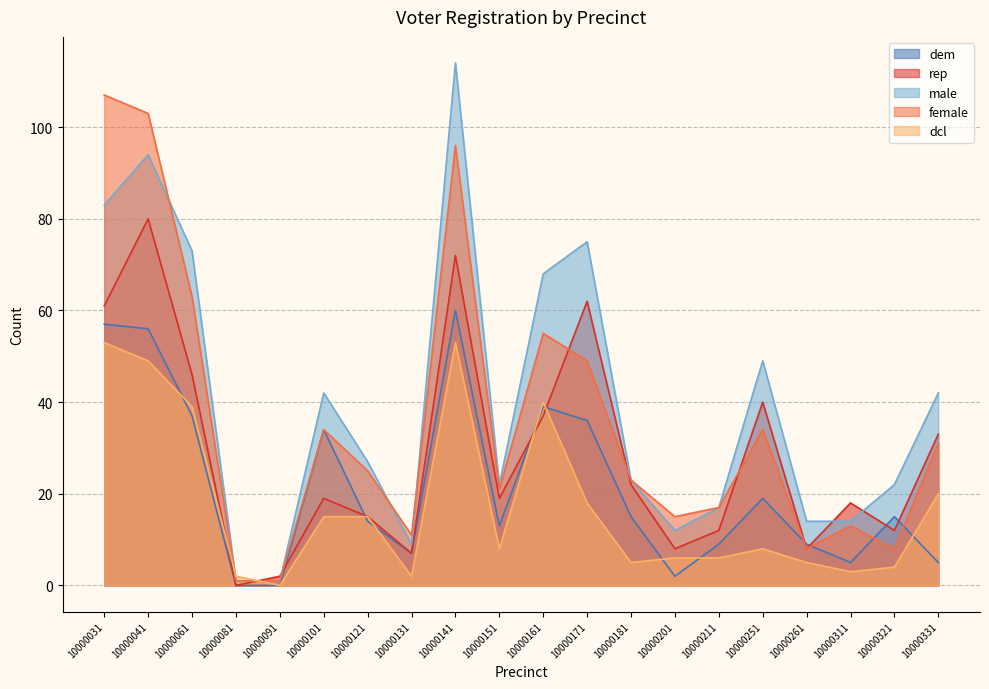

What is the total value across all series at 10000171?

240